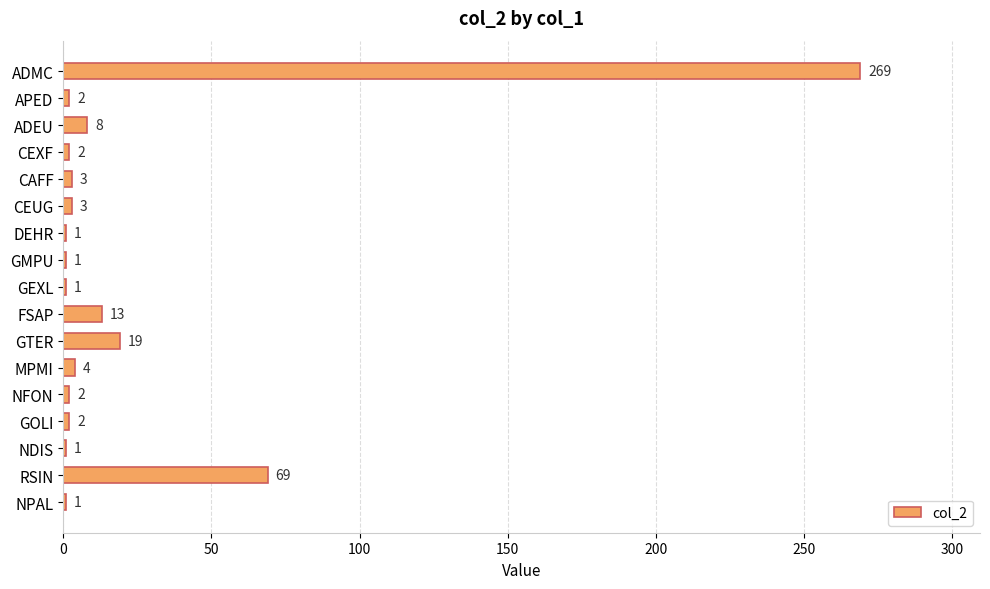

Where is the data nearest to the value 135?

RSIN